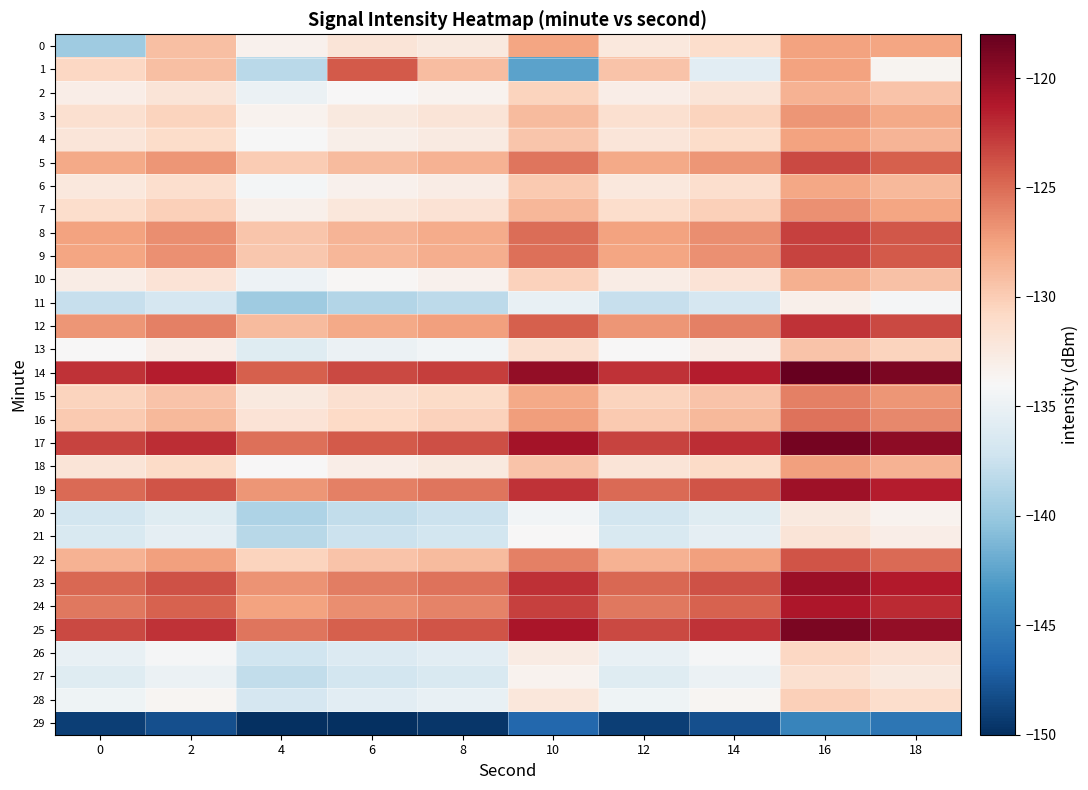

Which label corresponds to the largest value in the chart?

16